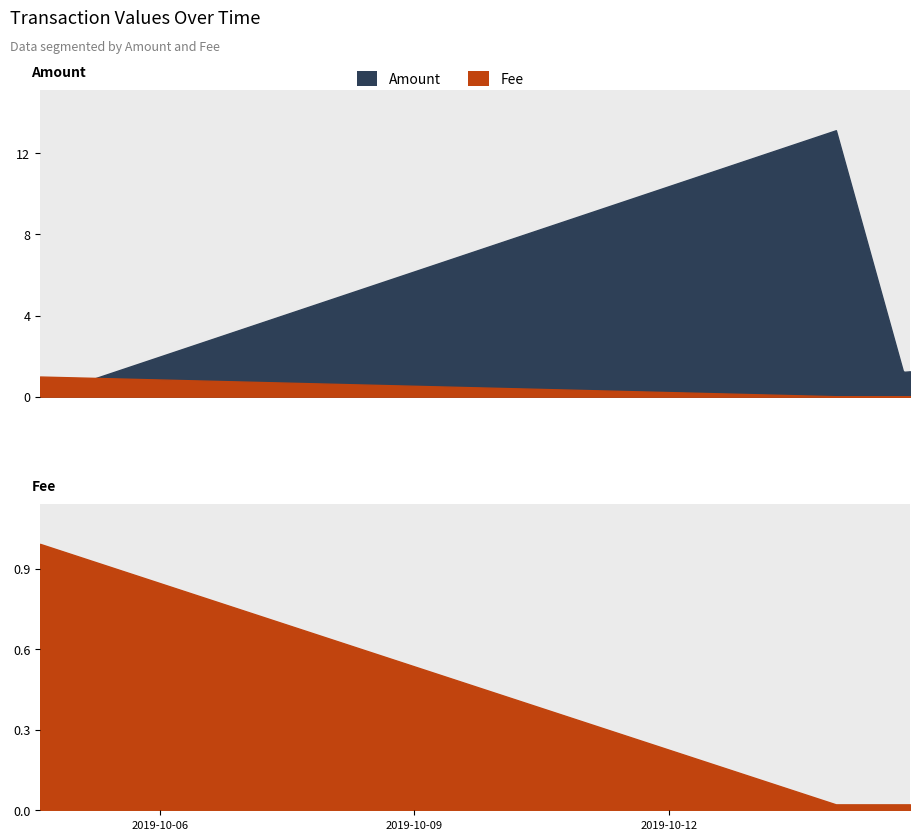

What is the greatest value displayed?

13.1